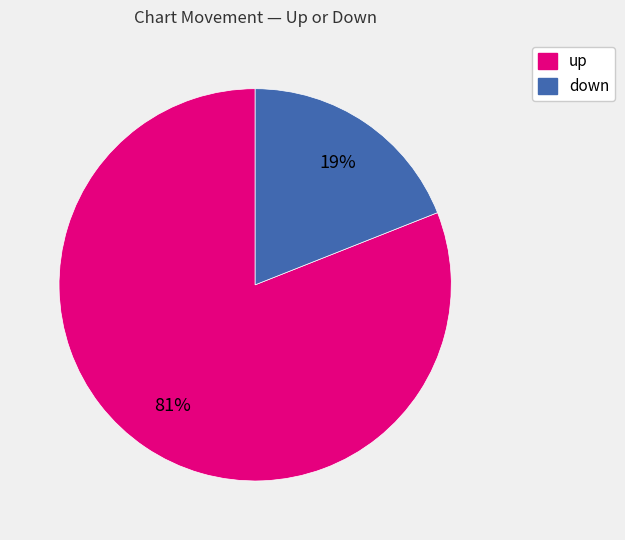

True or false: down accounts for 19% of the total.

True